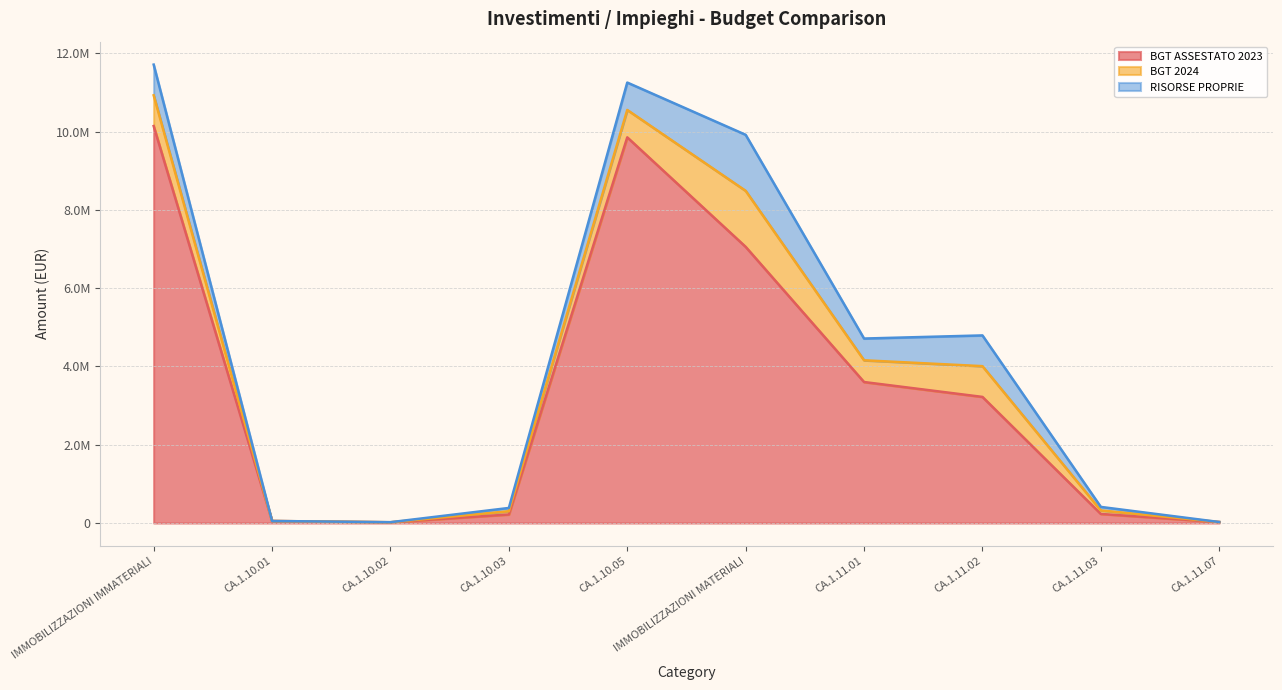

At which label does BGT ASSESTATO 2023 first exceed 3222454?

IMMOBILIZZAZIONI IMMATERIALI